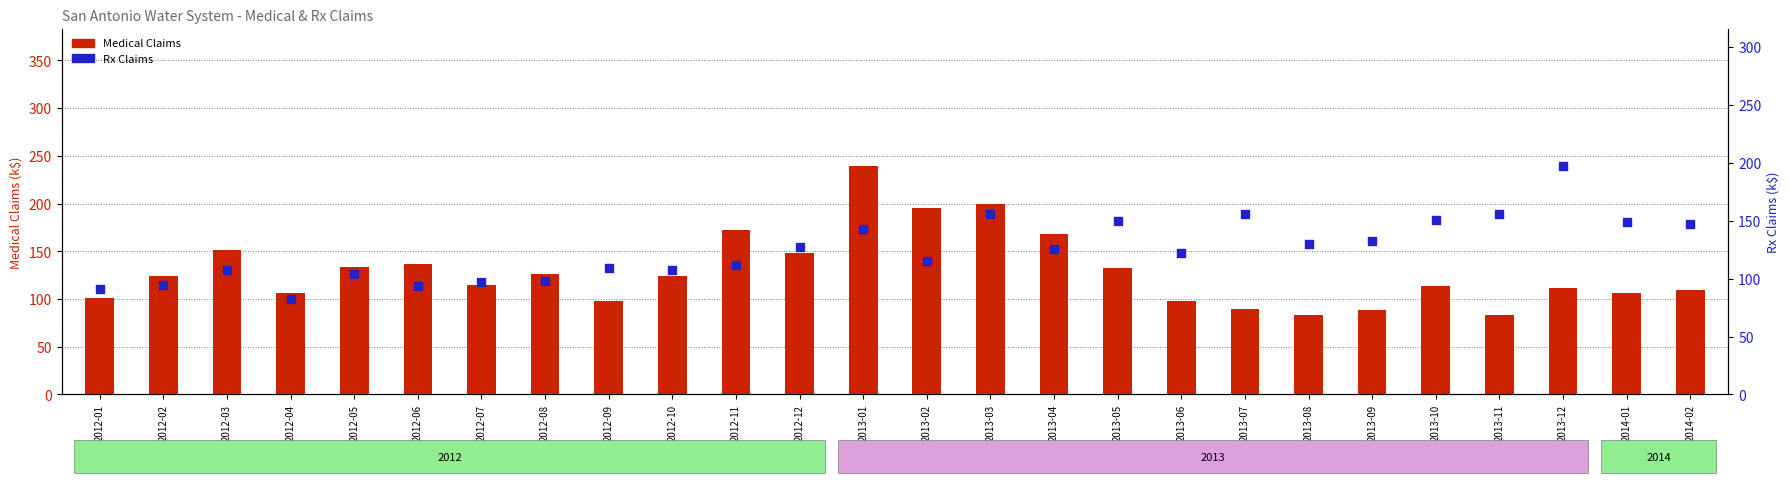

Is the value of Medical at 2013-12 greater than the value of Rx at 2013-10?

No